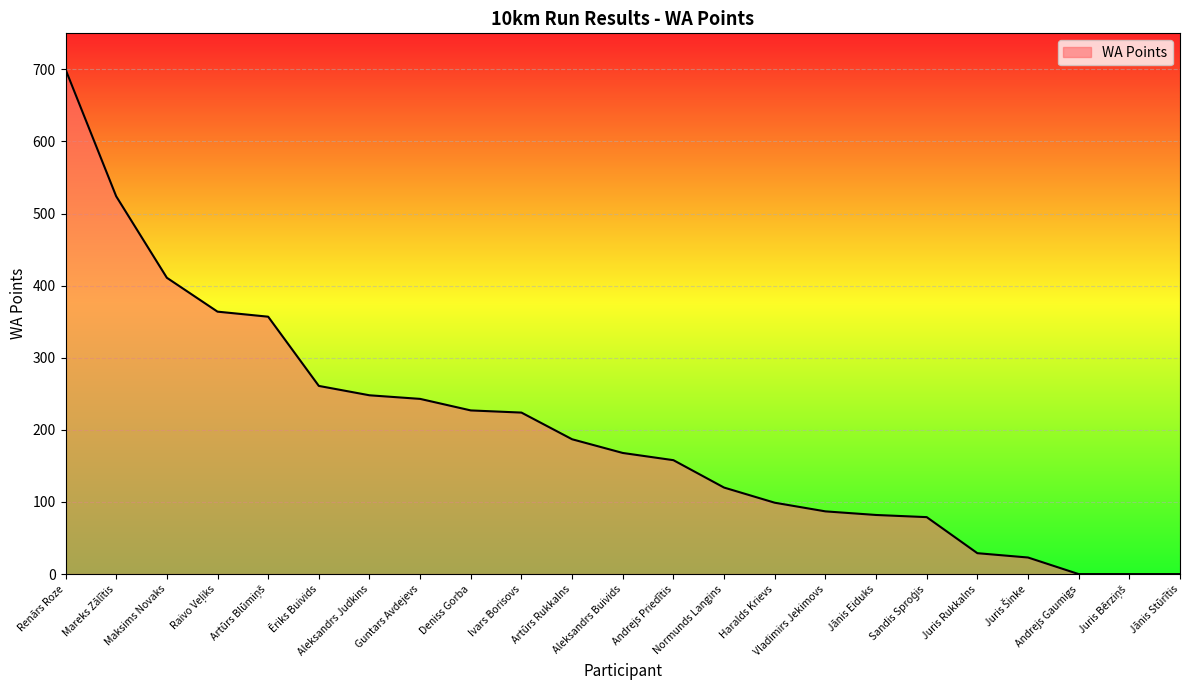

The chart shows a value of 291 at Mareks Zālītis. True or false?

False